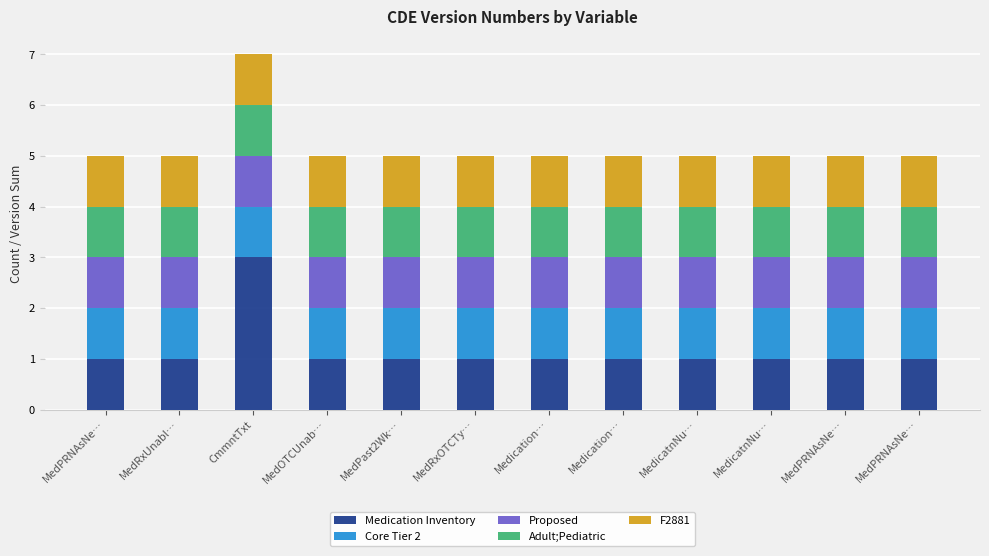

What are all the series names shown in the legend?

Medication Inventory, Core Tier 2, Proposed, Adult;Pediatric, F2881